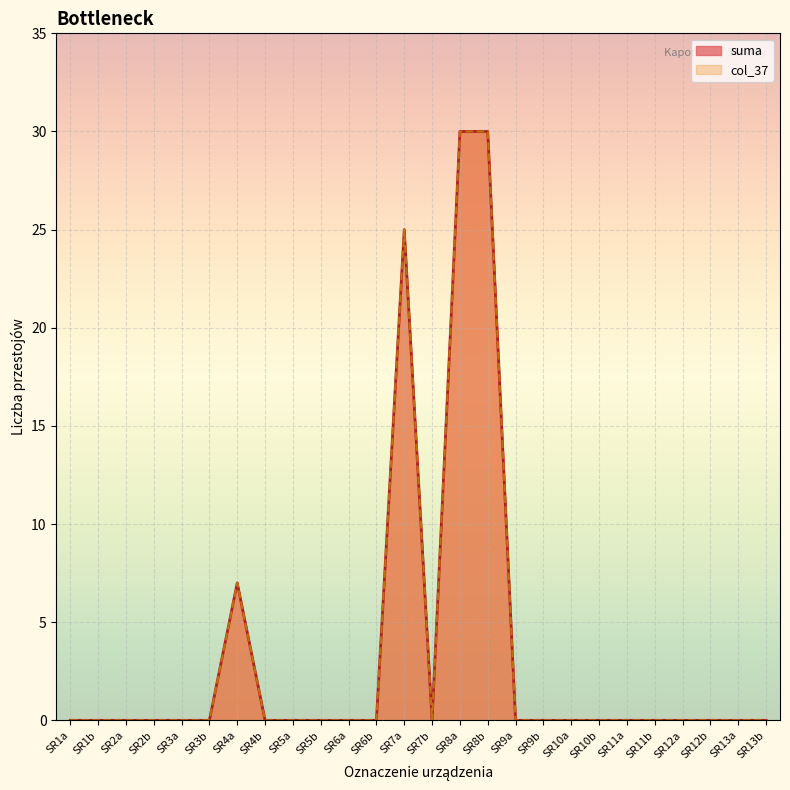

How many lines are shown in the chart?

2